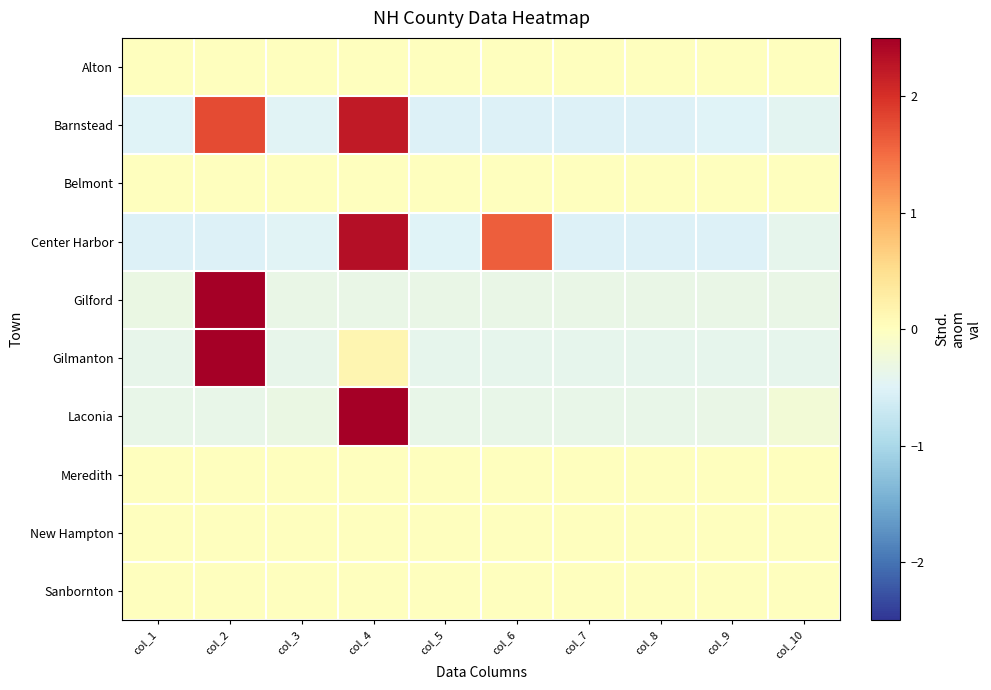

Reading left to right, what are all the values shown in this chart?

Alton: col_1=0.0	col_2=0.0	col_3=0.0	col_4=0.0	col_5=0.0	col_6=0.0	col_7=0.0	col_8=0.0	col_9=0.0	col_10=0.0
Barnstead: col_1=-0.5	col_2=1.8	col_3=-0.5	col_4=2.2	col_5=-0.5	col_6=-0.5	col_7=-0.5	col_8=-0.5	col_9=-0.5	col_10=-0.4
Belmont: col_1=0.0	col_2=0.0	col_3=0.0	col_4=0.0	col_5=0.0	col_6=0.0	col_7=0.0	col_8=0.0	col_9=0.0	col_10=0.0
Center Harbor: col_1=-0.5	col_2=-0.5	col_3=-0.5	col_4=2.3	col_5=-0.5	col_6=1.6	col_7=-0.5	col_8=-0.5	col_9=-0.5	col_10=-0.4
Gilford: col_1=-0.3	col_2=3.0	col_3=-0.3	col_4=-0.3	col_5=-0.3	col_6=-0.3	col_7=-0.3	col_8=-0.3	col_9=-0.3	col_10=-0.3
Gilmanton: col_1=-0.4	col_2=3.0	col_3=-0.4	col_4=0.2	col_5=-0.4	col_6=-0.4	col_7=-0.4	col_8=-0.4	col_9=-0.4	col_10=-0.4
Laconia: col_1=-0.4	col_2=-0.4	col_3=-0.3	col_4=3.0	col_5=-0.4	col_6=-0.4	col_7=-0.4	col_8=-0.4	col_9=-0.3	col_10=-0.2
Meredith: col_1=0.0	col_2=0.0	col_3=0.0	col_4=0.0	col_5=0.0	col_6=0.0	col_7=0.0	col_8=0.0	col_9=0.0	col_10=0.0
New Hampton: col_1=0.0	col_2=0.0	col_3=0.0	col_4=0.0	col_5=0.0	col_6=0.0	col_7=0.0	col_8=0.0	col_9=0.0	col_10=0.0
Sanbornton: col_1=0.0	col_2=0.0	col_3=0.0	col_4=0.0	col_5=0.0	col_6=0.0	col_7=0.0	col_8=0.0	col_9=0.0	col_10=0.0